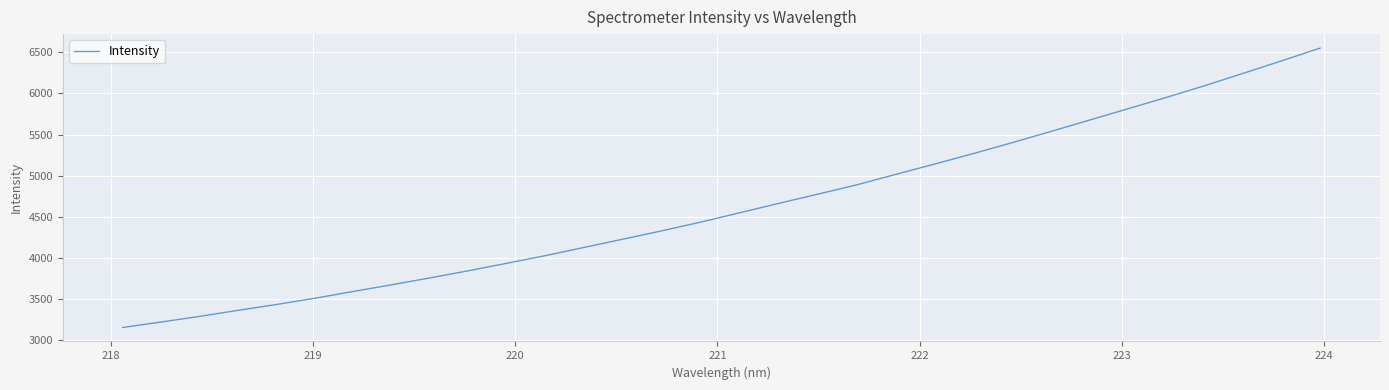

What is the average value?

4621.9